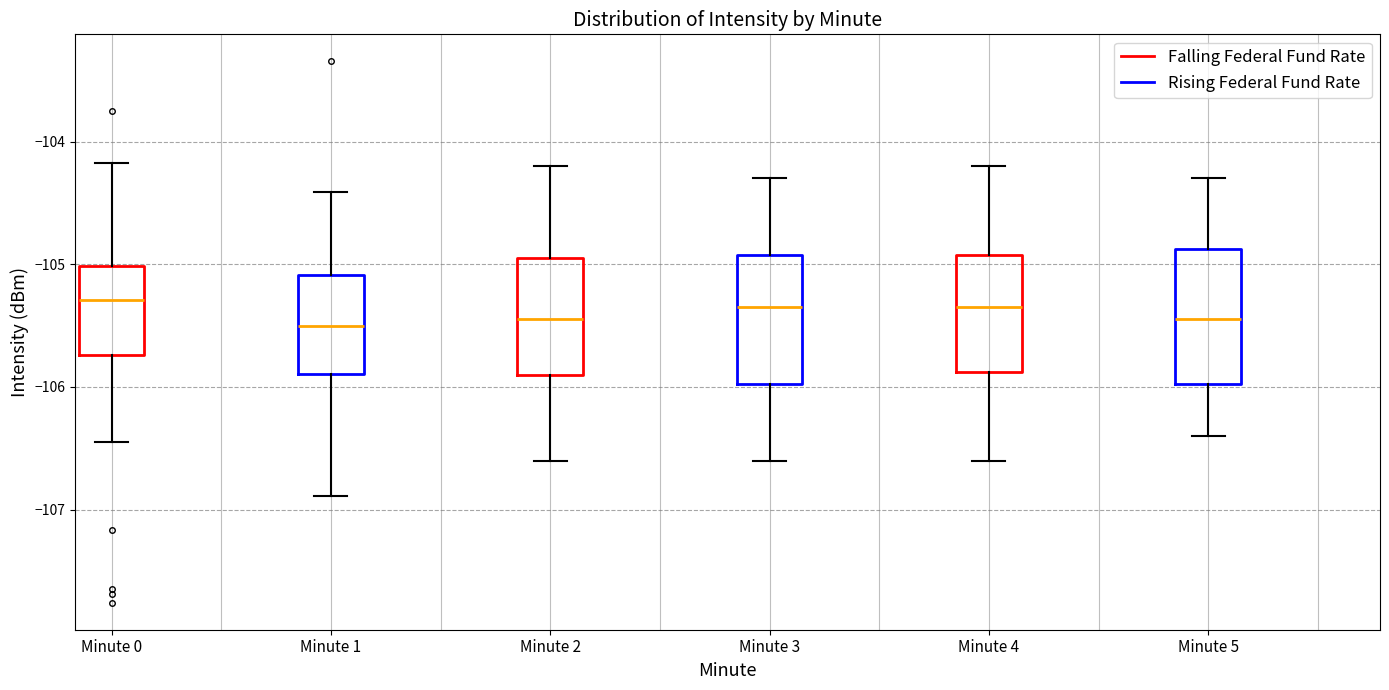

Reading left to right, read every box against the y-axis: the position of its median line, the range the box covers, and the ends of its whiskers. The values are not printed on the chart, so give them approximately, as read against the axis.

Minute 0: median -105.3, box -105.7 to -105.0, whiskers -106.4 to -104.2
Minute 1: median -105.5, box -105.9 to -105.1, whiskers -106.9 to -104.4
Minute 2: median -105.4, box -105.9 to -104.9, whiskers -106.6 to -104.2
Minute 3: median -105.3, box -106.0 to -104.9, whiskers -106.6 to -104.3
Minute 4: median -105.3, box -105.9 to -104.9, whiskers -106.6 to -104.2
Minute 5: median -105.4, box -106.0 to -104.9, whiskers -106.4 to -104.3